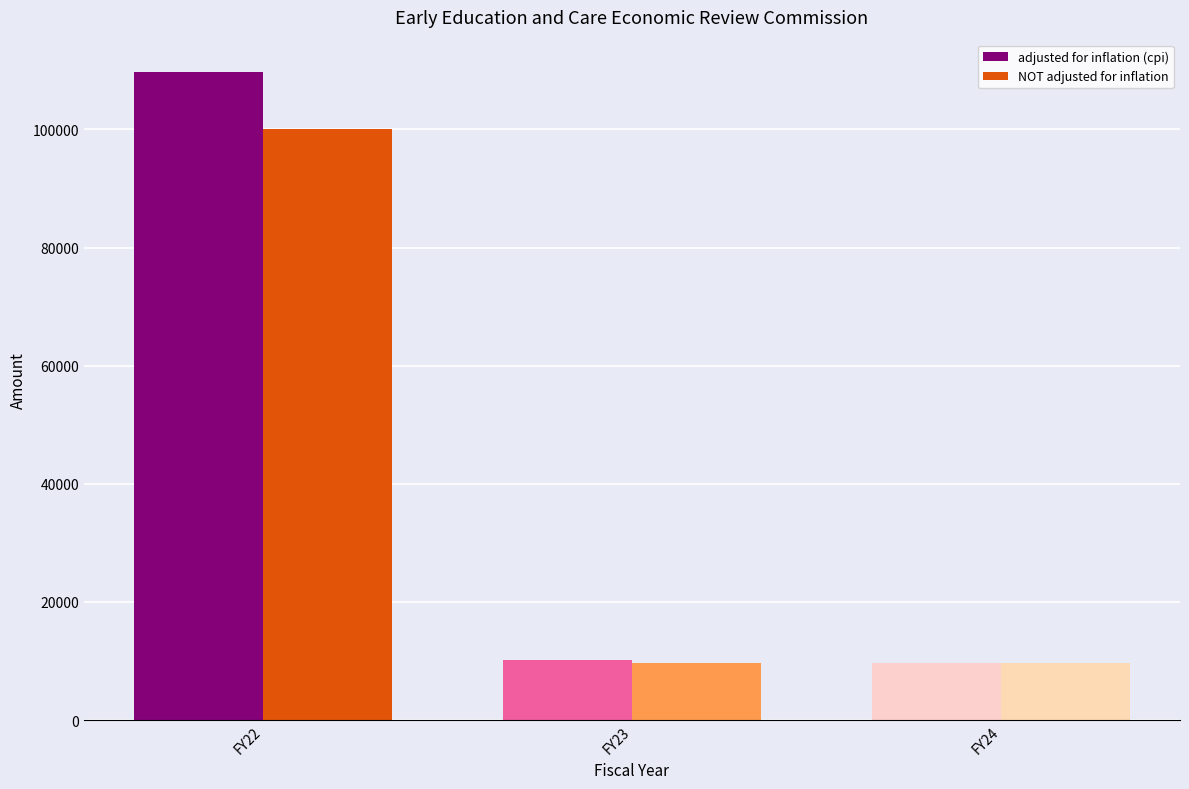

Reading right to left, list all the values displayed in this chart.

adjusted for inflation (cpi): 9616	10217	109716
NOT adjusted for inflation: 9701	9701	100000